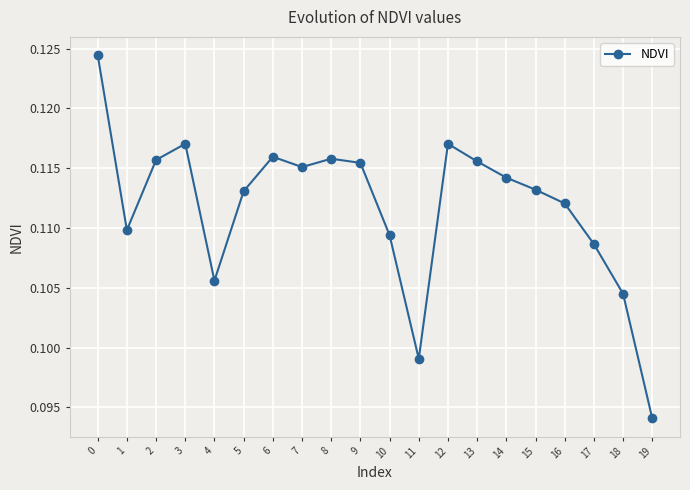

At which label is the value closest to 0?

19